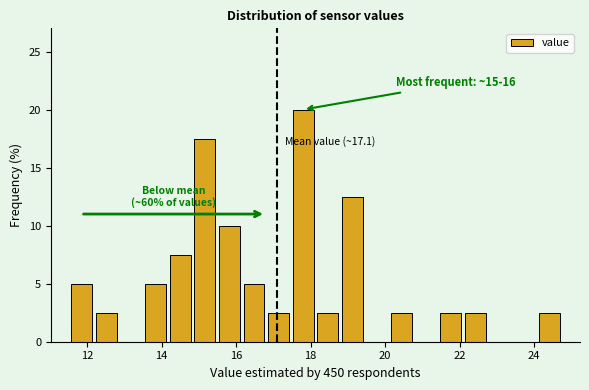

Around what value on the x-axis is the tallest bar? Give the approximate position of its centre, as read against the axis.

17.8